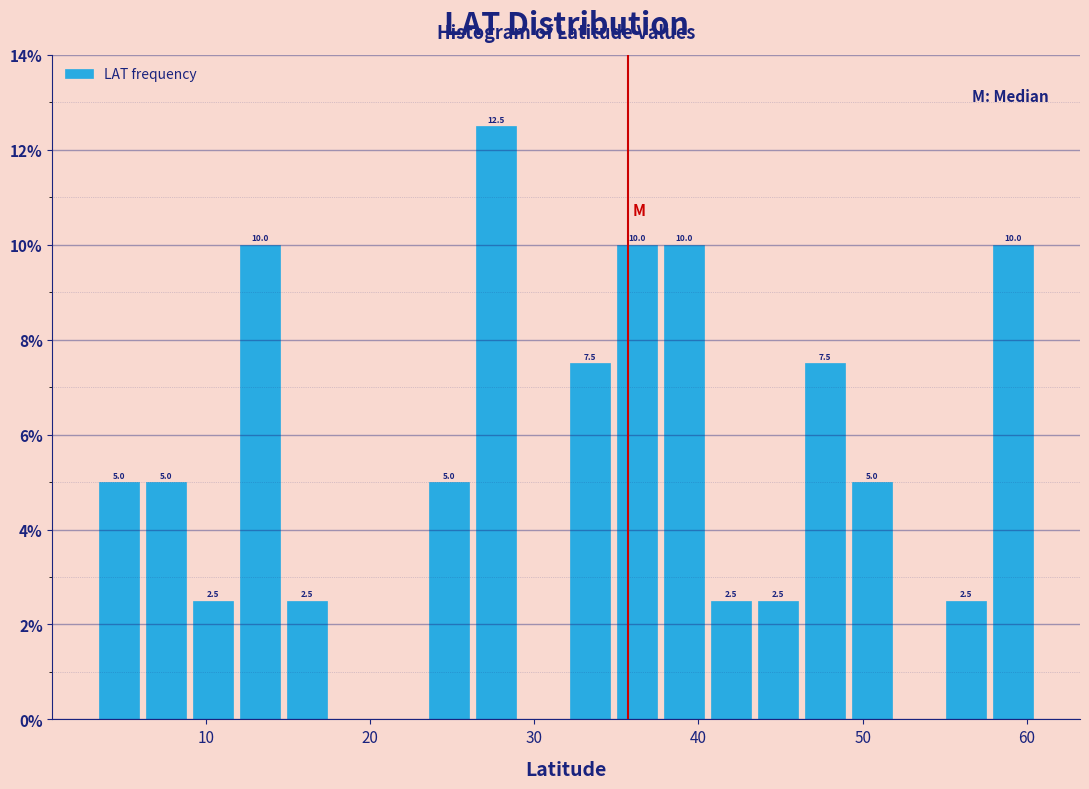

Read against the x-axis, roughly where is the centre of the tallest bar?

28